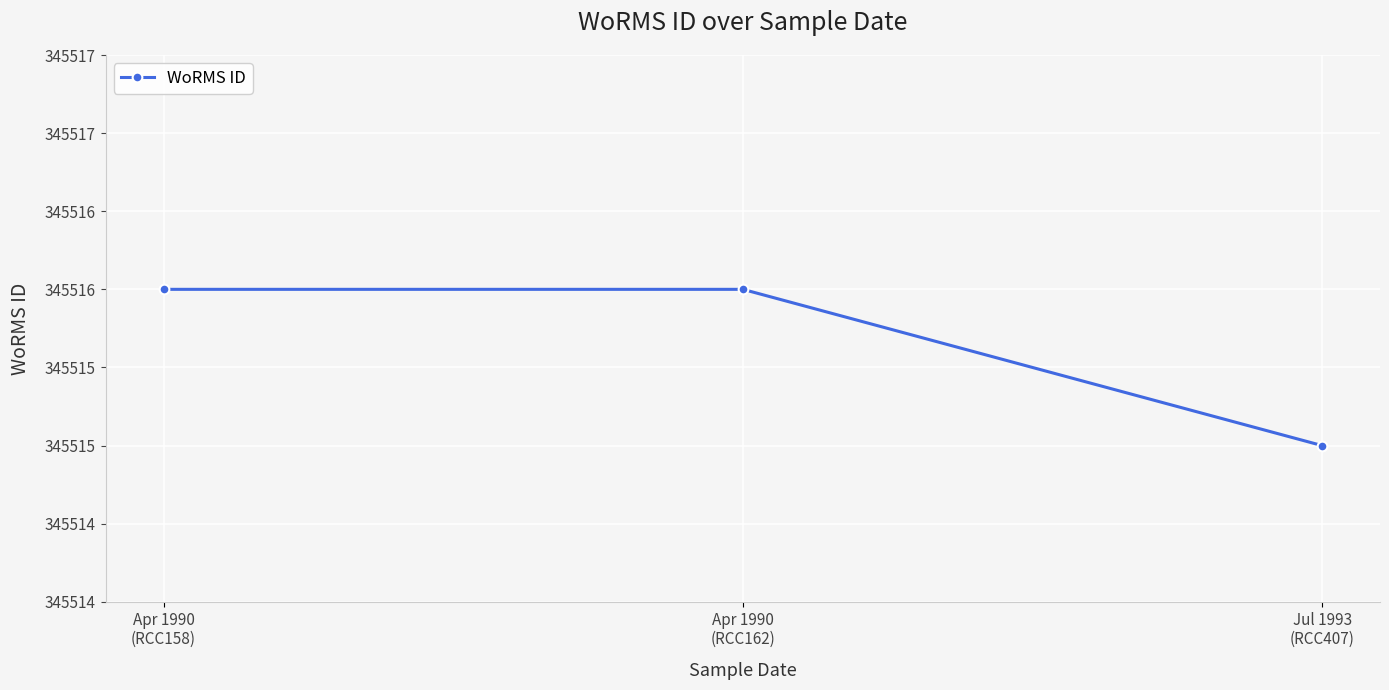

What is the ratio of the value at Apr 1990
(RCC158) to the value at Jul 1993
(RCC407)?

1.0